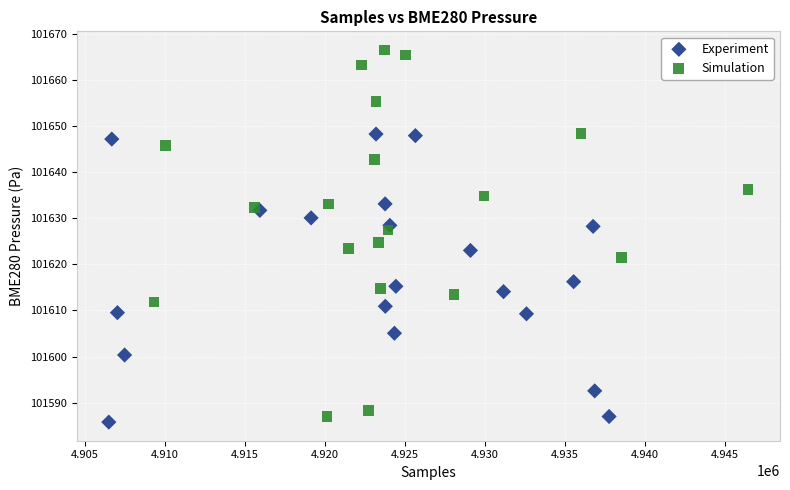

Which series contains the highest Y value?

Simulation